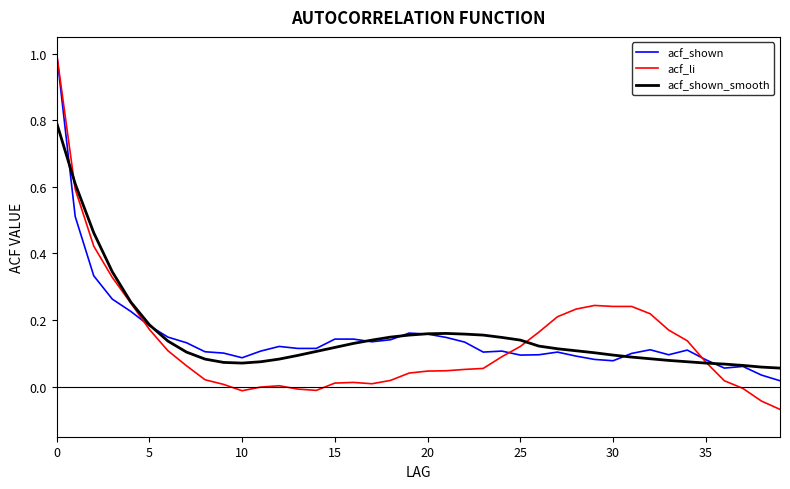

What is the greatest value displayed?

1.0